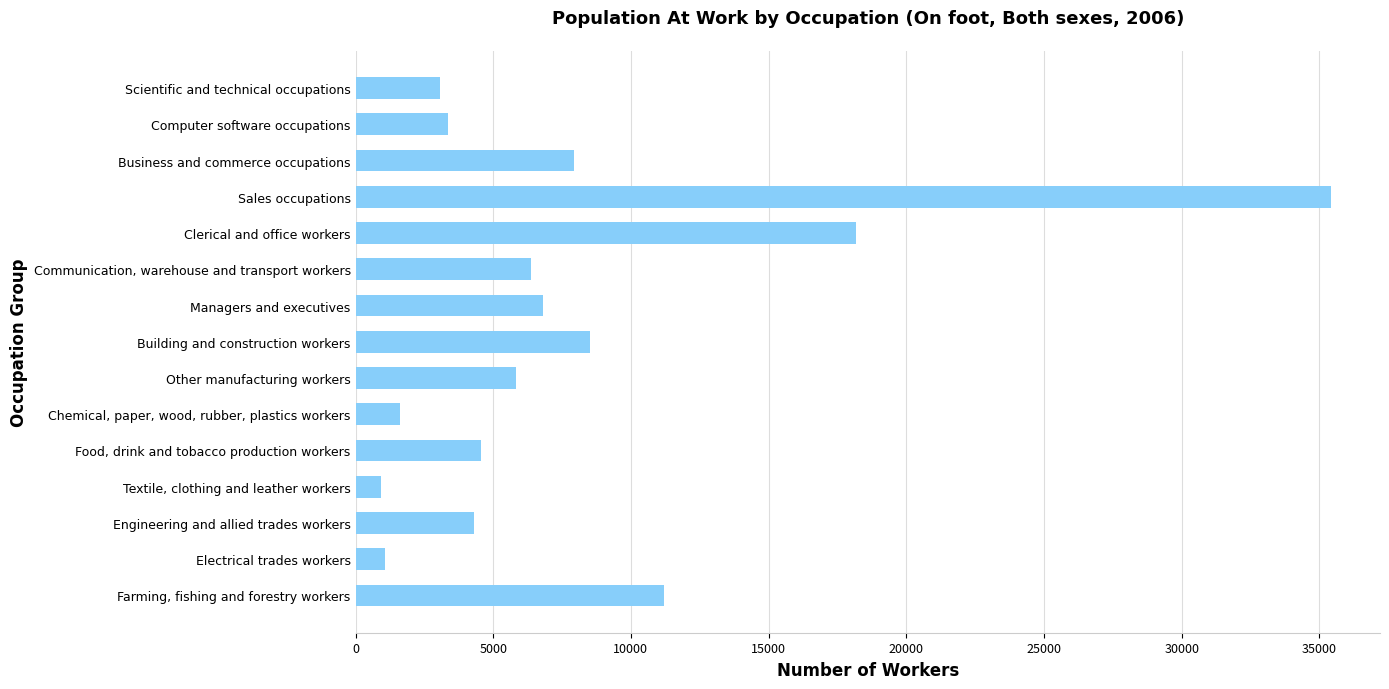

Rank the categories by value from lowest to highest.

Textile, clothing and leather workers, Electrical trades workers, Chemical, paper, wood, rubber, plastics workers, Scientific and technical occupations, Computer software occupations, Engineering and allied trades workers, Food, drink and tobacco production workers, Other manufacturing workers, Communication, warehouse and transport workers, Managers and executives, Business and commerce occupations, Building and construction workers, Farming, fishing and forestry workers, Clerical and office workers, Sales occupations